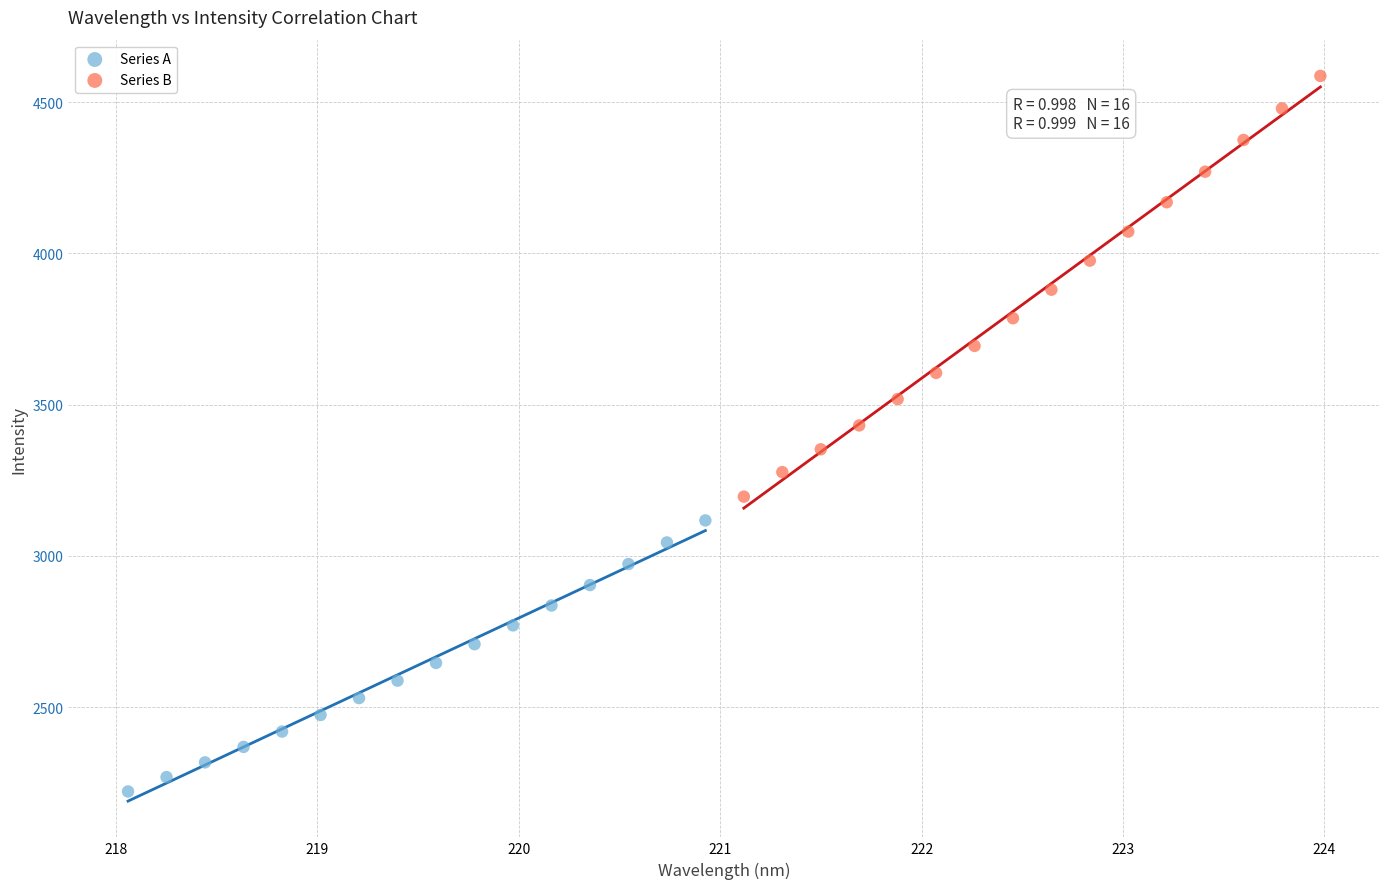

Which series contains the highest Y value?

Series B